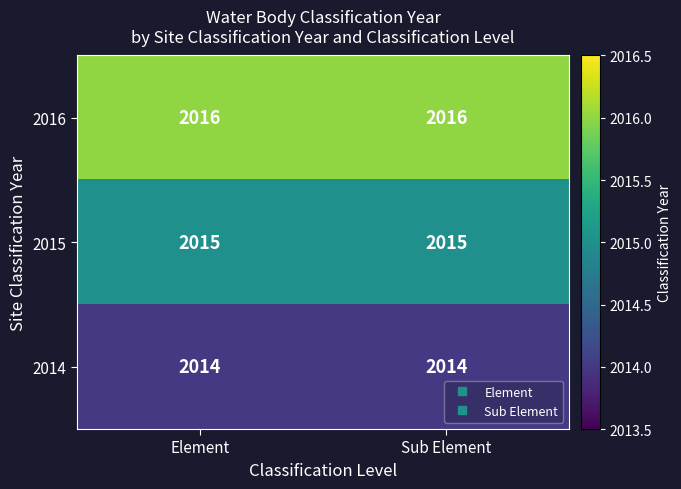

What is the lowest value of the 2014 series?

2014